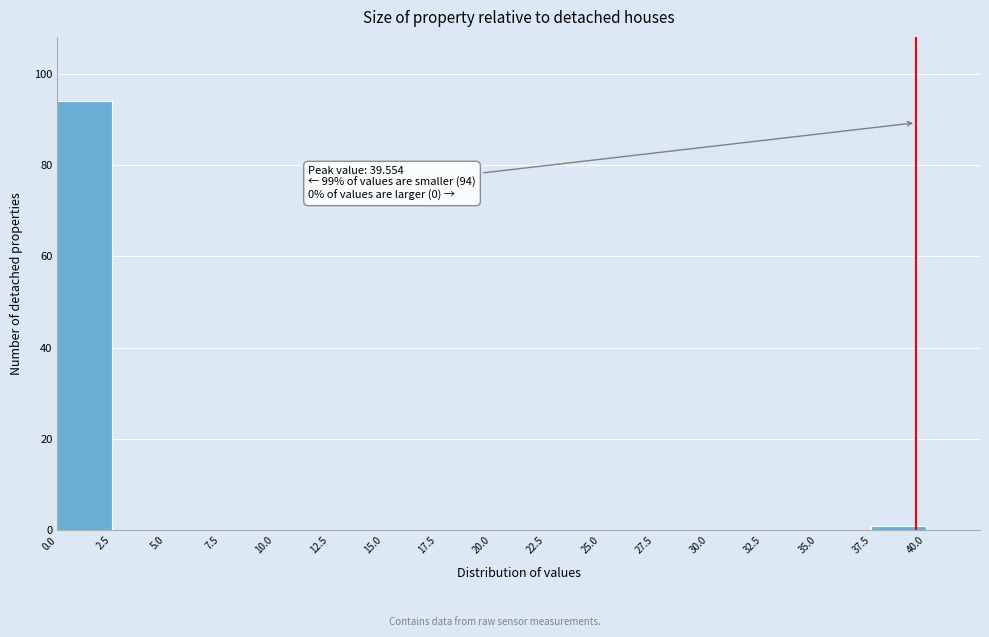

Which range on the x-axis has the tallest bar?

0.0 to 2.5